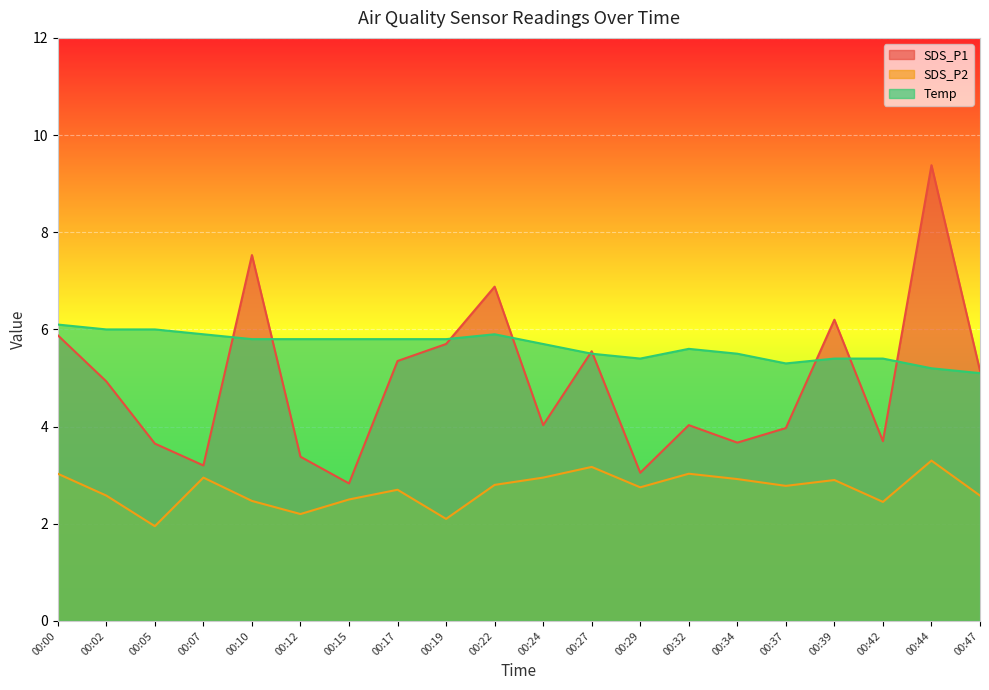

Is it true that SDS_P2 equals 1.2 at 00:42?

False